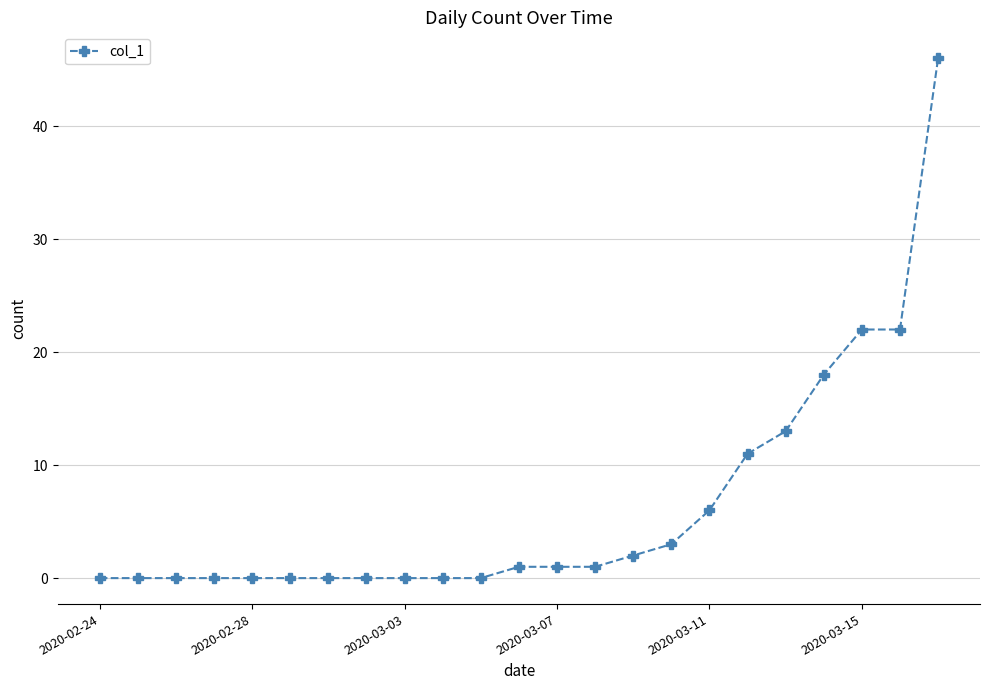

What is the value of the 23rd point from the left?

46